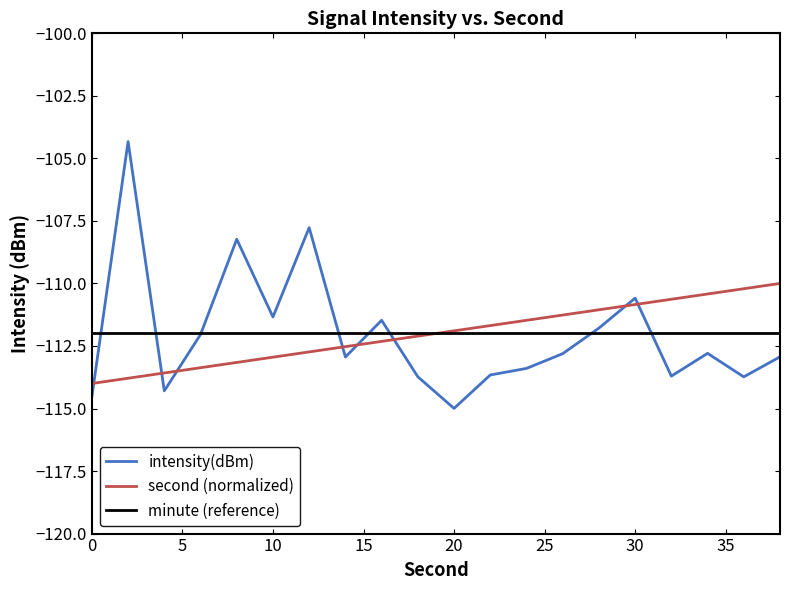

Does the chart have visible grid lines?

No